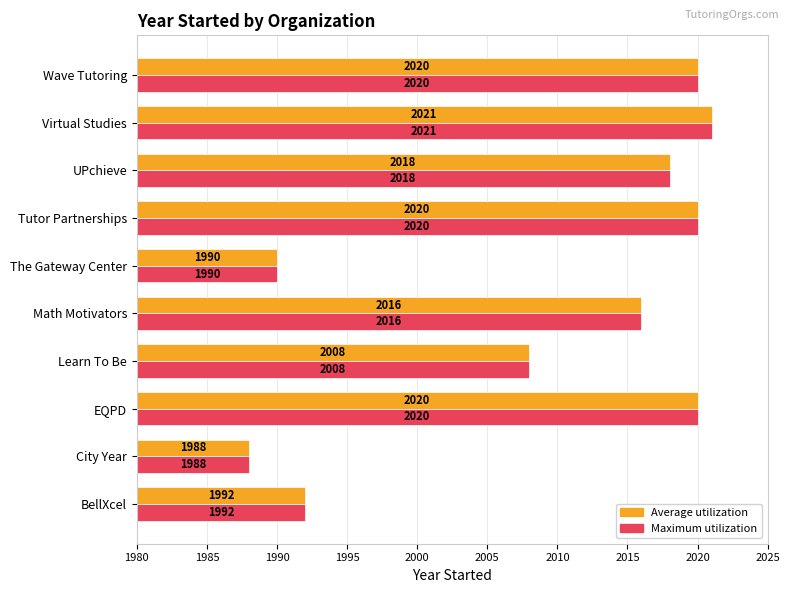

List the series in order of their peak value, highest first.

Average utilization, Maximum utilization